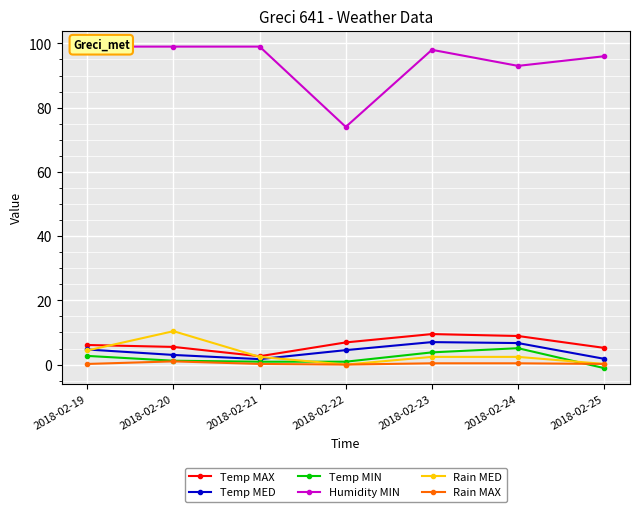

Which series has the widest spread of values?

Humidity MIN